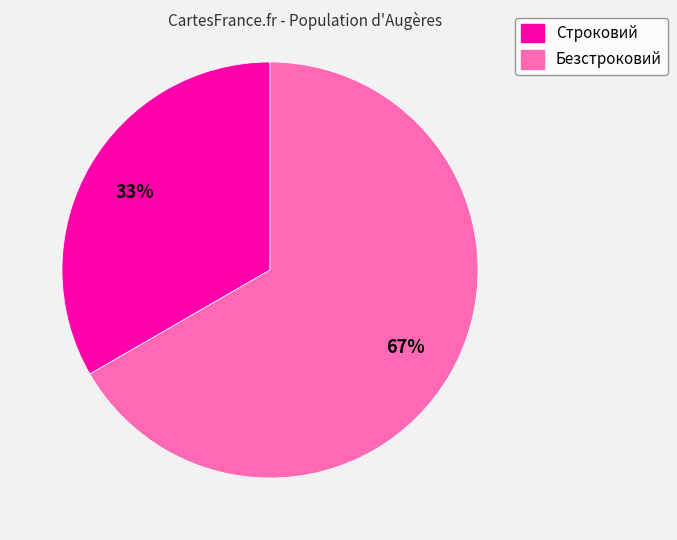

How many slices are in this pie chart?

2